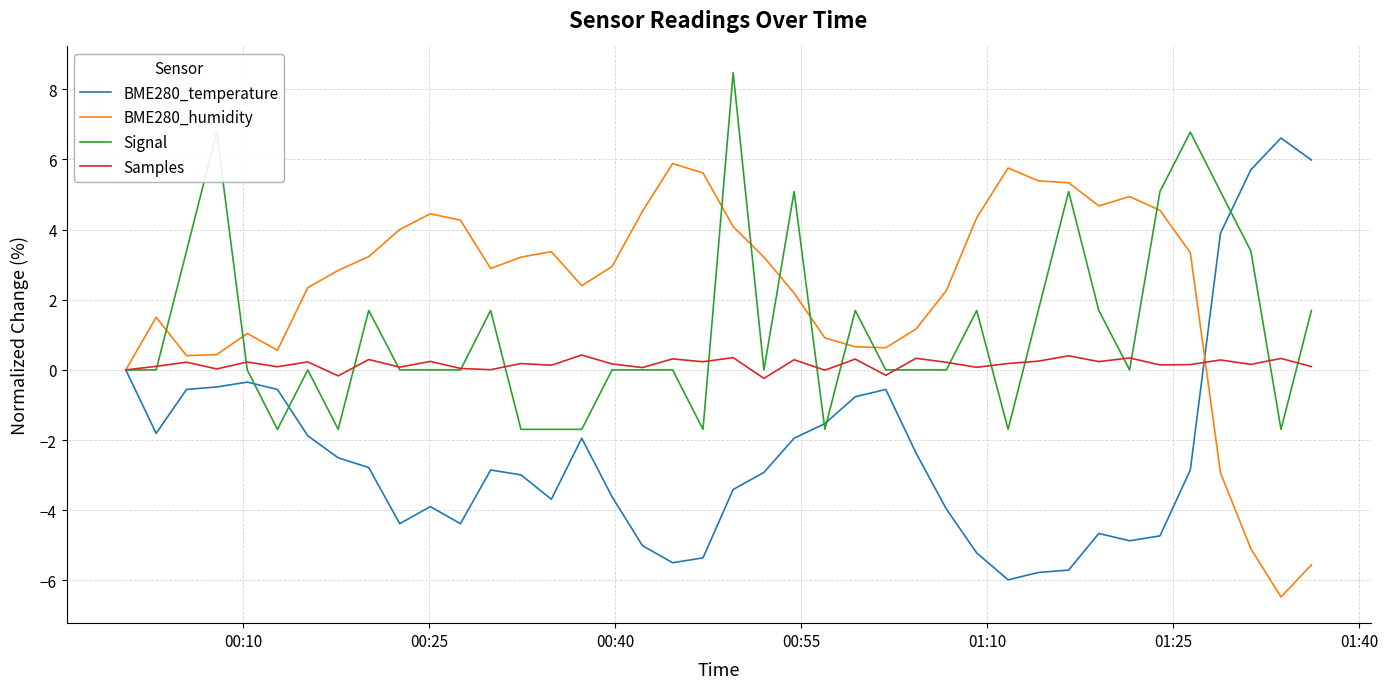

Rank the series by their maximum value, from lowest to highest.

Samples, BME280_humidity, BME280_temperature, Signal